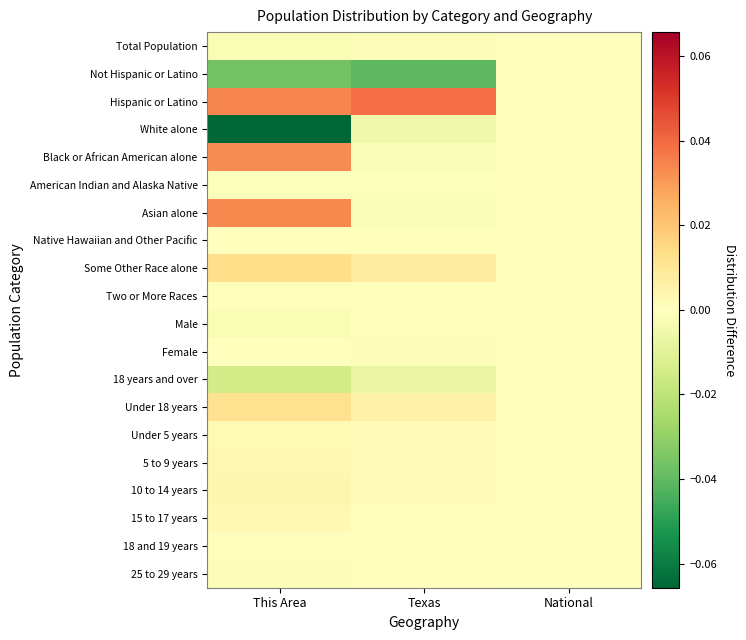

At which category does the chart reach its minimum across all series?

This Area